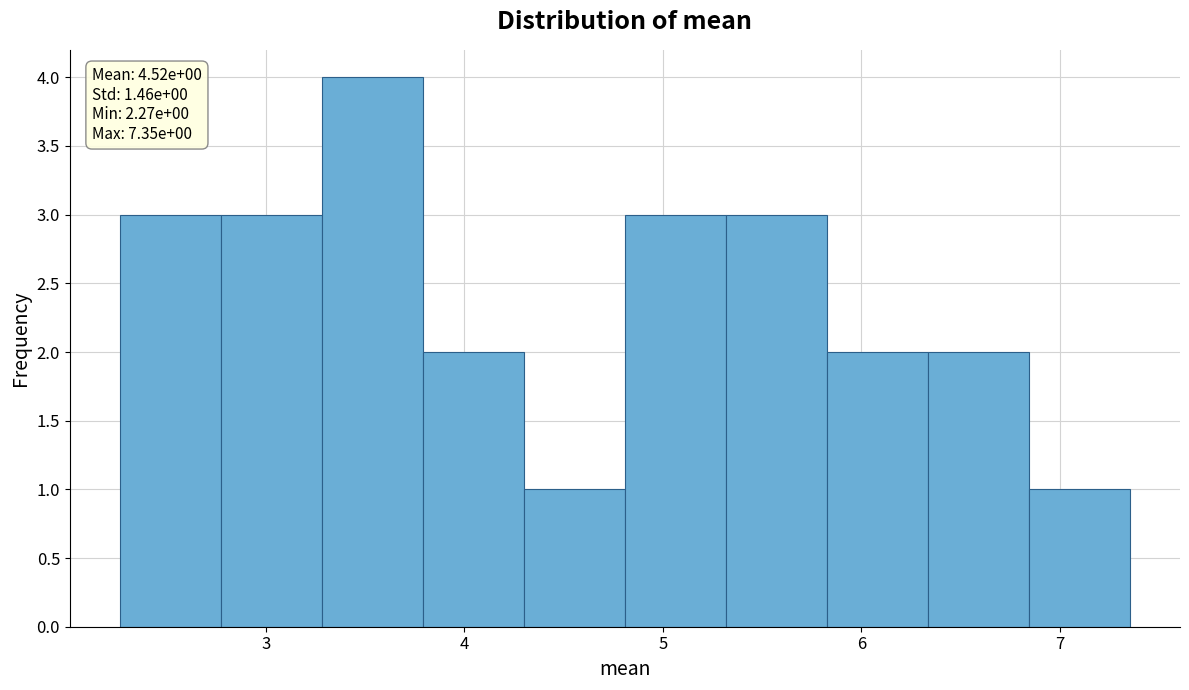

Which range on the x-axis has the tallest bar?

3.3 to 3.8